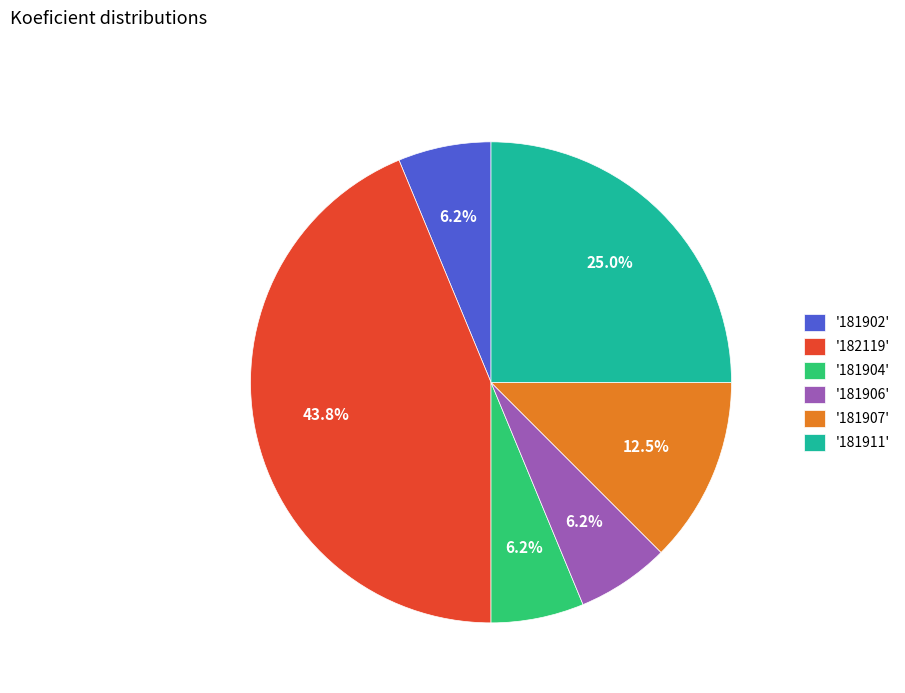

Does '181904' account for over 50% of the chart?

No